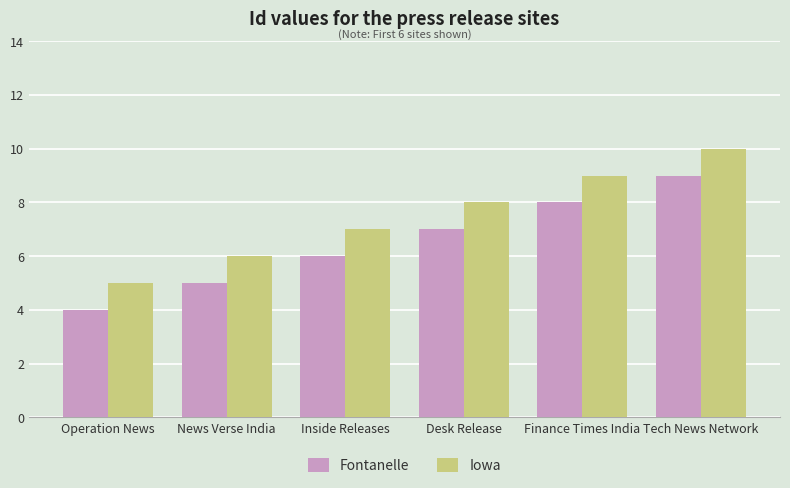

Reading right to left, extract all data points from this chart.

Fontanelle: Tech News Network=9	Finance Times India=8	Desk Release=7	Inside Releases=6	News Verse India=5	Operation News=4
Iowa: Tech News Network=10	Finance Times India=9	Desk Release=8	Inside Releases=7	News Verse India=6	Operation News=5